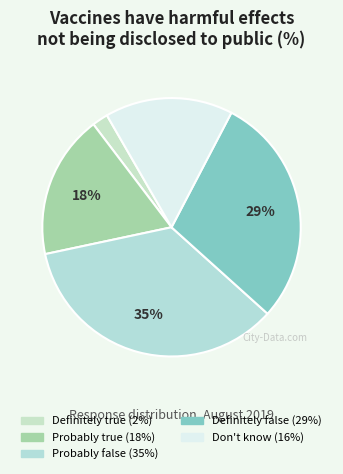

To the nearest percent, what portion does Probably true represent?

18%